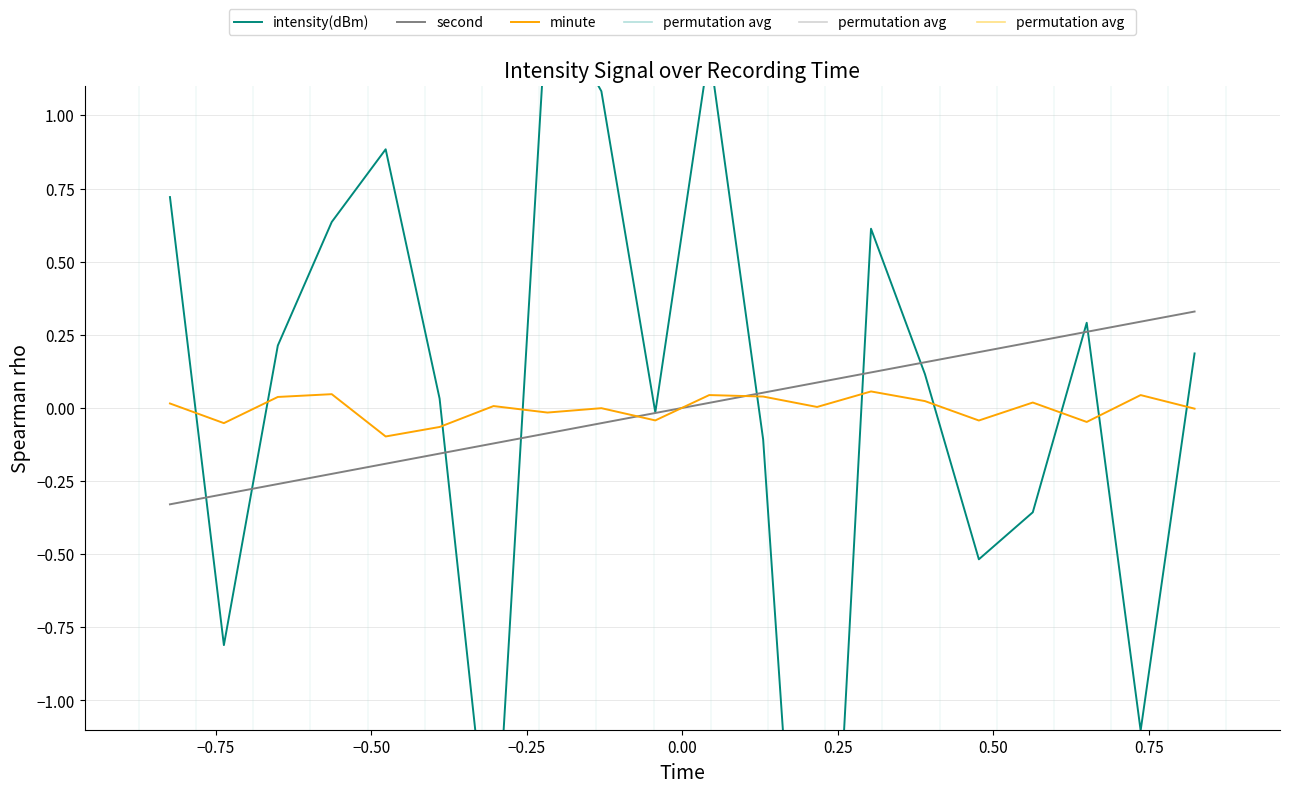

How many lines are shown in the chart?

3